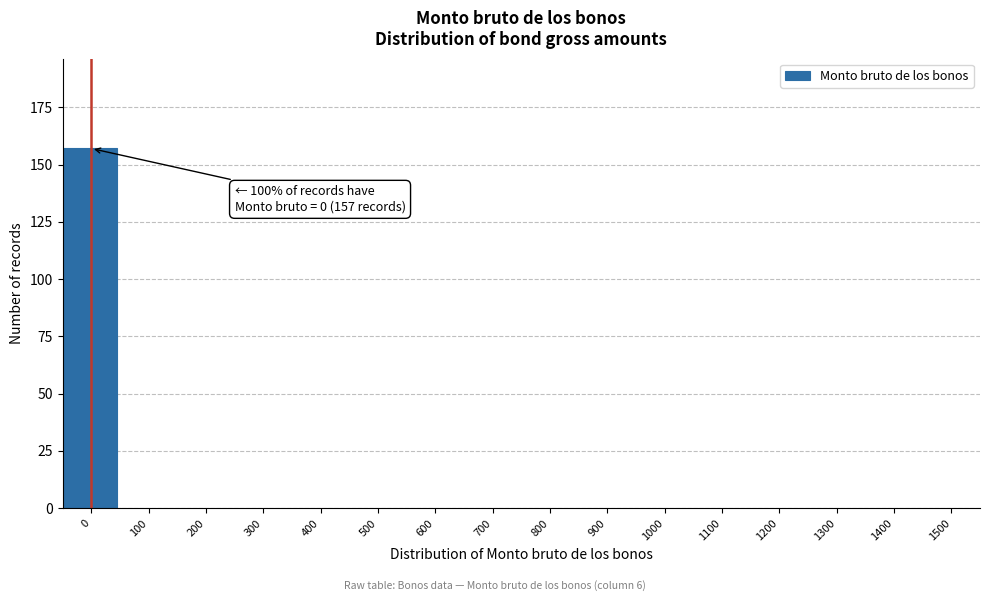

Reading left to right, transcribe all the data shown in this chart.

0=157	100=0	200=0	300=0	400=0	500=0	600=0	700=0	800=0	900=0	1000=0	1100=0	1200=0	1300=0	1400=0	1500=0